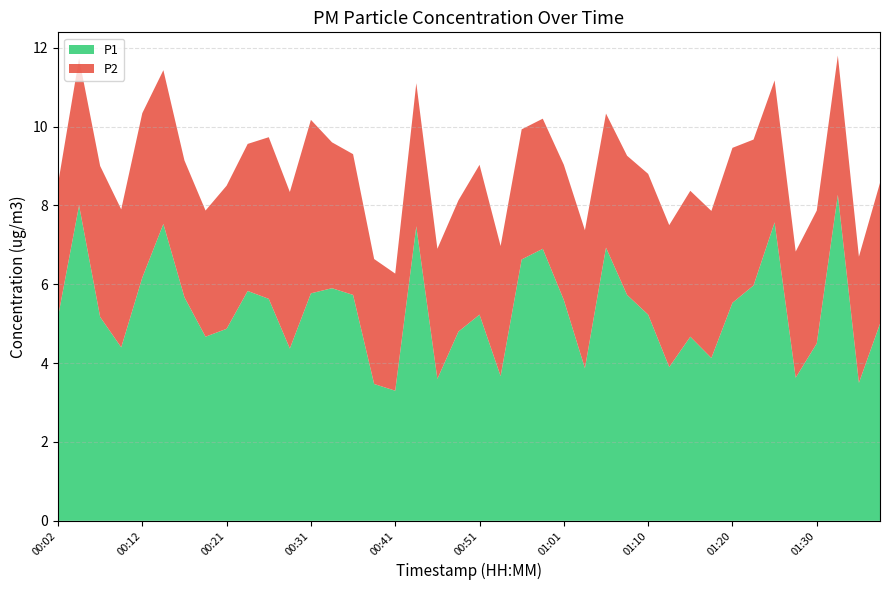

Reading left to right, what are all the values shown in this chart?

P1: 5.2	8.0	5.2	4.4	6.2	7.5	5.7	4.7	4.9	5.8	5.6	4.4	5.8	5.9	5.7	3.5	3.3	7.5	3.6	4.8	5.2	3.7	6.6	6.9	5.6	3.9	6.9	5.7	5.2	3.9	4.7	4.1	5.5	6.0	7.6	3.6	4.5	8.3	3.5	5.0
P2: 3.4	3.7	3.8	3.5	4.2	3.9	3.5	3.2	3.6	3.7	4.1	4.0	4.4	3.7	3.6	3.2	3.0	3.6	3.3	3.3	3.8	3.3	3.3	3.3	3.4	3.5	3.4	3.5	3.6	3.6	3.7	3.7	3.9	3.7	3.6	3.2	3.4	3.5	3.2	3.6